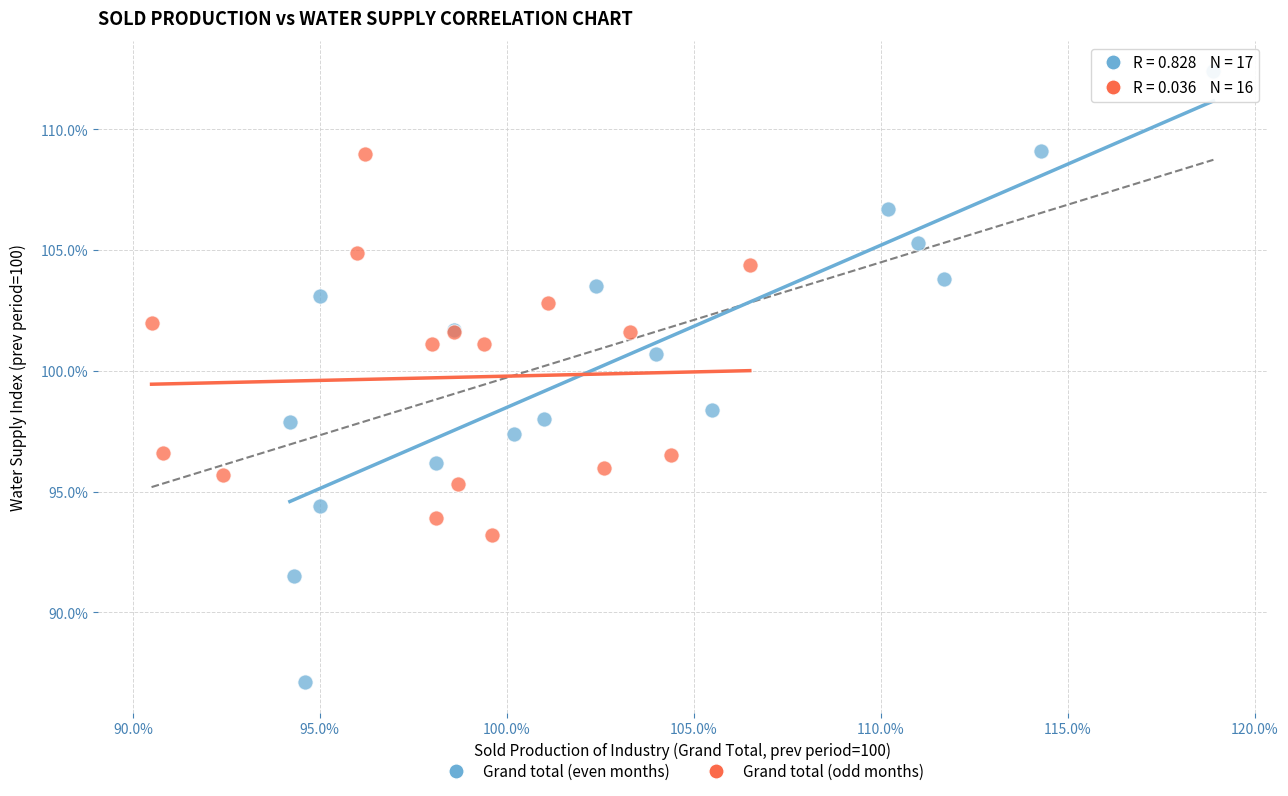

Which series contains the lowest Y value?

Grand total (even months)